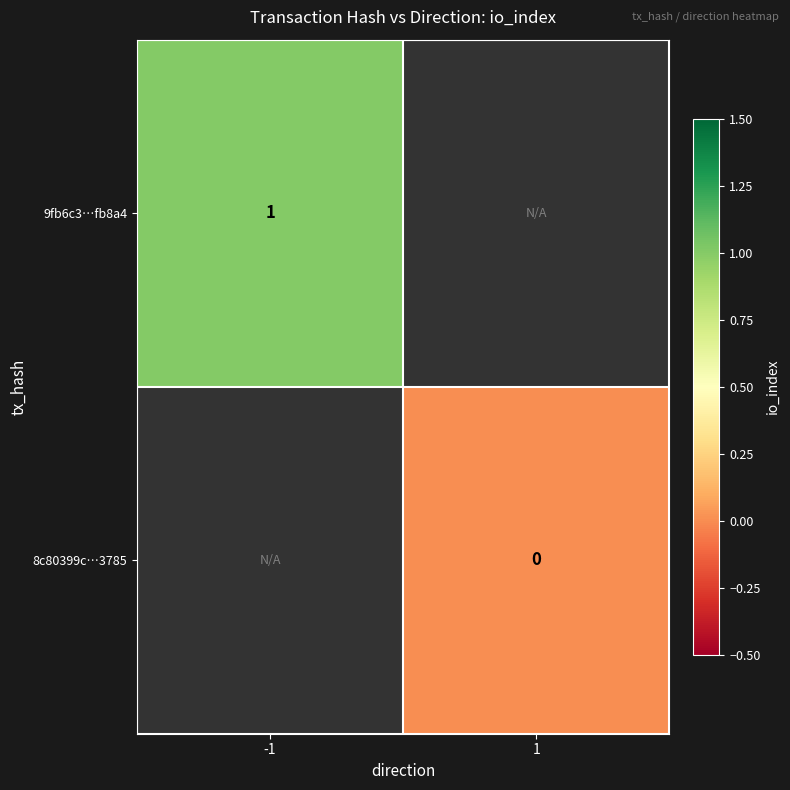

True or false: 9fb6c3…fb8a4 has a value of 1 at -1.

True